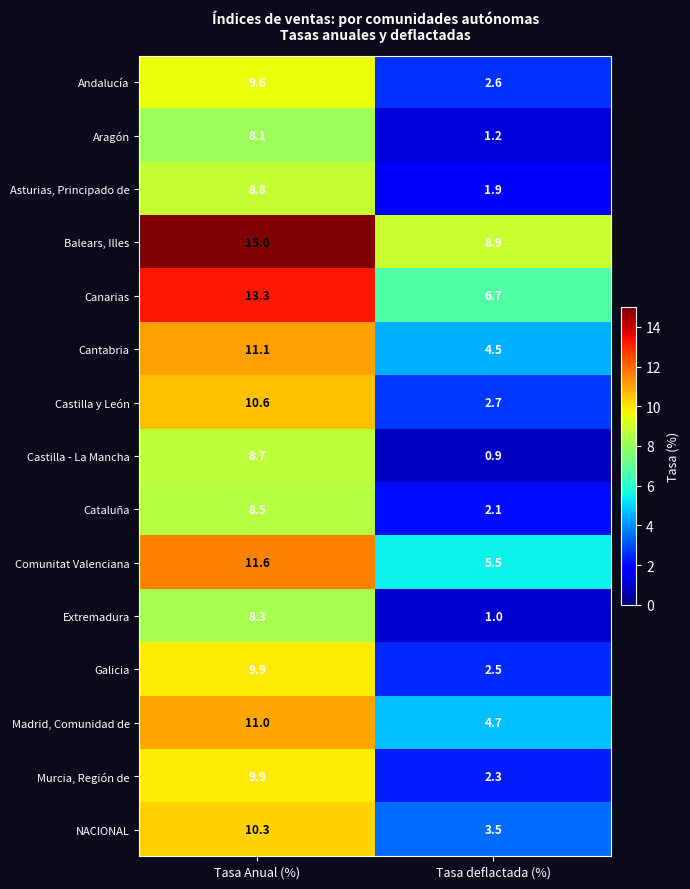

Which category has the highest value across all series?

Tasa Anual (%)